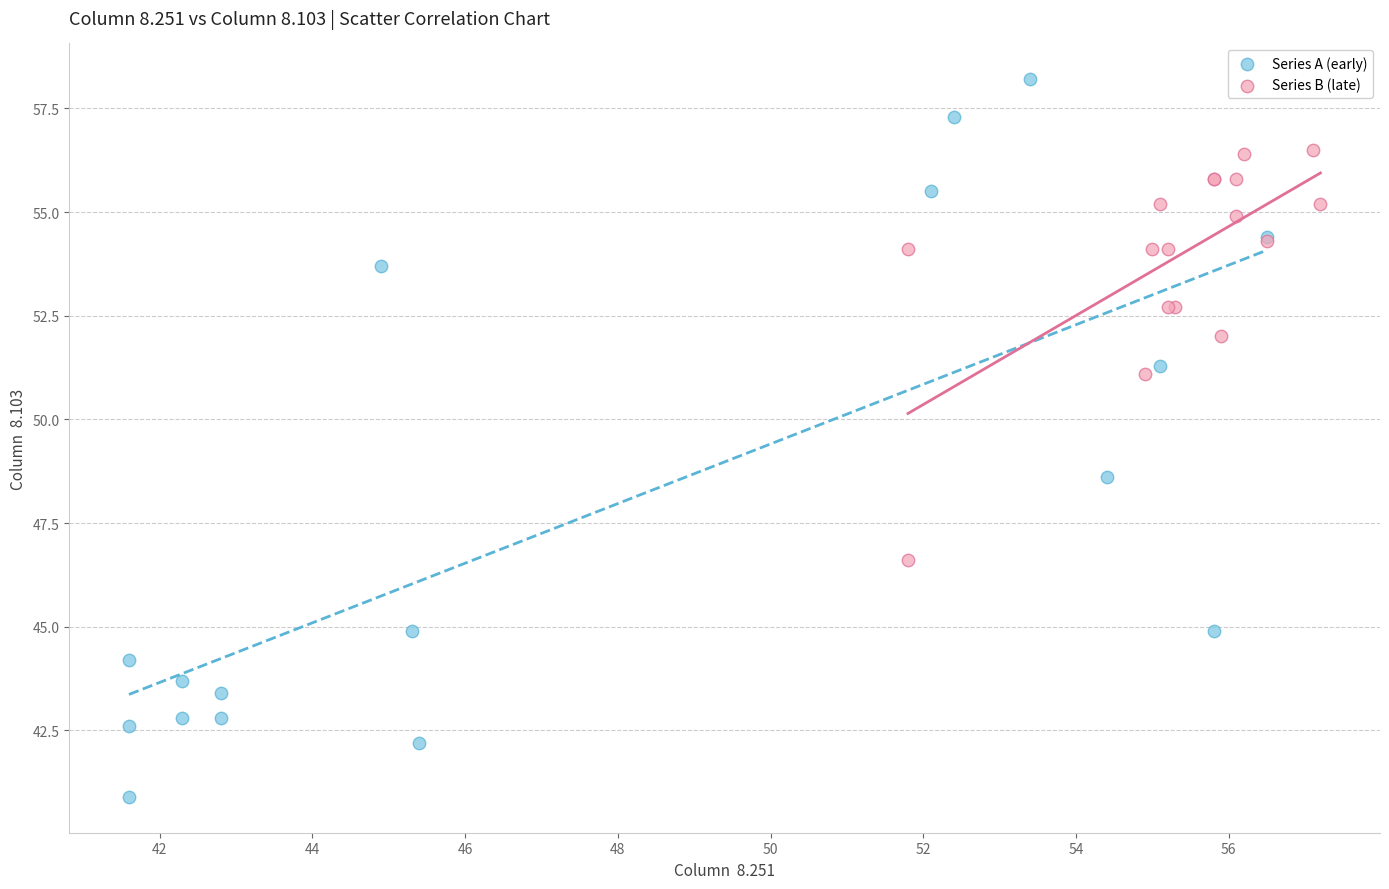

Which series has the widest spread of Y values?

Series A (early)